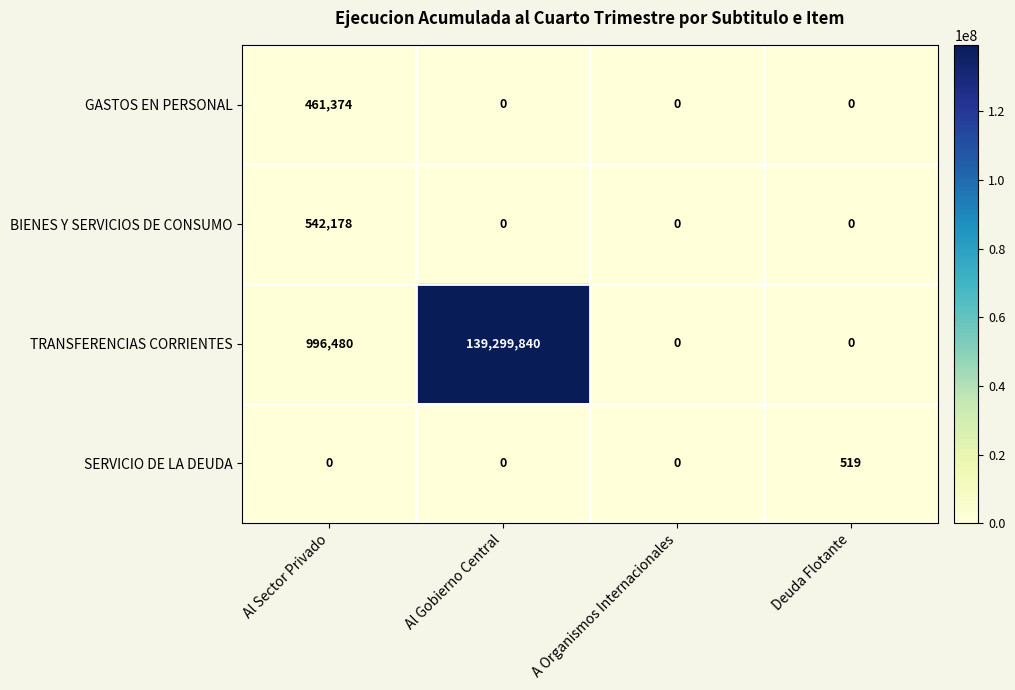

True or false: TRANSFERENCIAS CORRIENTES has a value of 0 at A Organismos Internacionales.

True